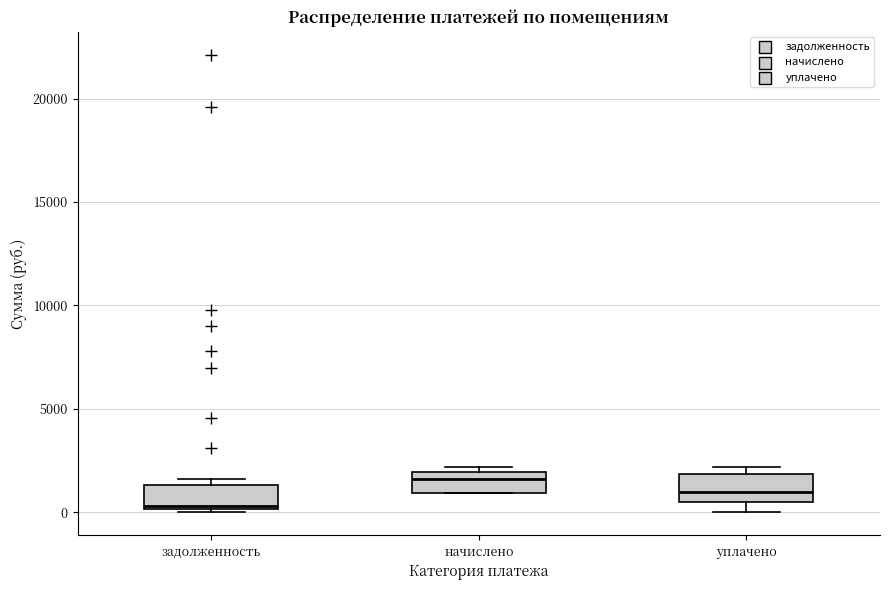

Which box has the lowest median line?

задолженность